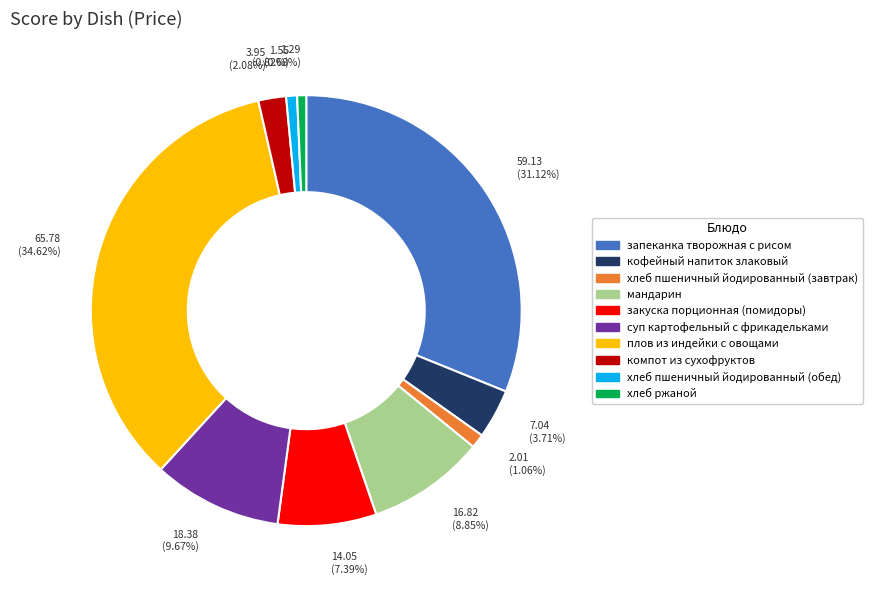

Count the number of slices in the pie.

10